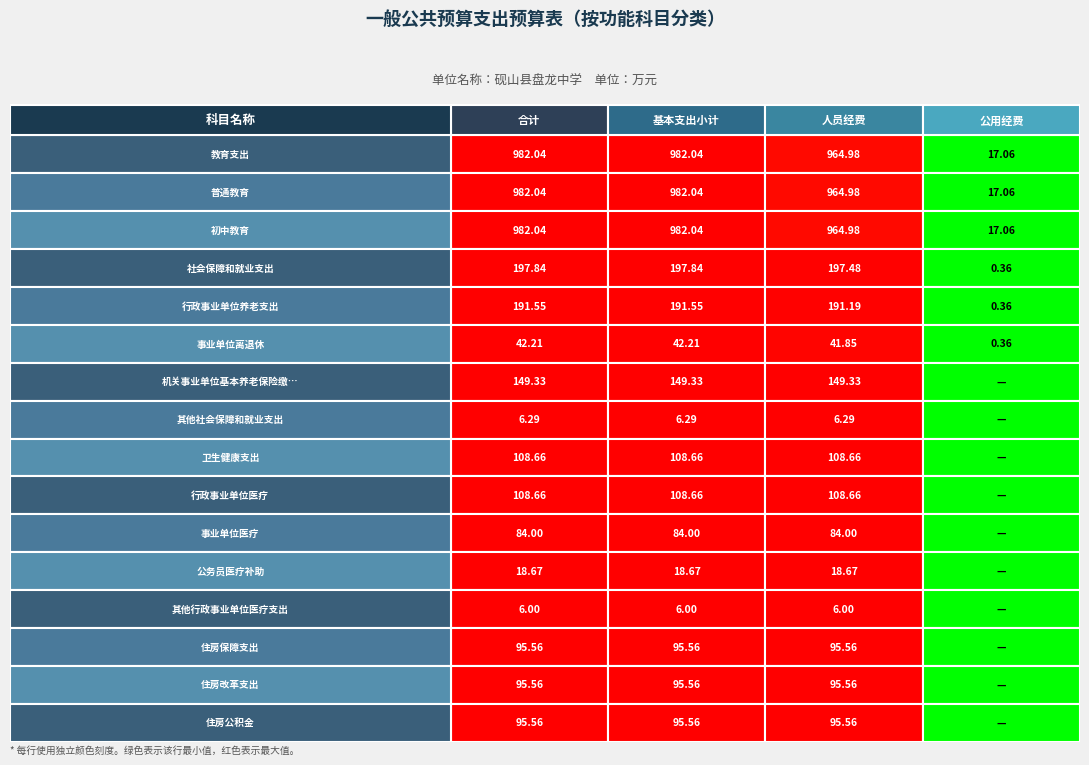

Reading left to right, extract all data points from this chart.

教育支出: 教育支出=982.0	普通教育=982.0	初中教育=965.0	社会保障和就业支出=17.1
普通教育: 教育支出=982.0	普通教育=982.0	初中教育=965.0	社会保障和就业支出=17.1
初中教育: 教育支出=982.0	普通教育=982.0	初中教育=965.0	社会保障和就业支出=17.1
社会保障和就业支出: 教育支出=197.8	普通教育=197.8	初中教育=197.5	社会保障和就业支出=0.4
行政事业单位养老支出: 教育支出=191.5	普通教育=191.5	初中教育=191.2	社会保障和就业支出=0.4
事业单位离退休: 教育支出=42.2	普通教育=42.2	初中教育=41.9	社会保障和就业支出=0.4
机关事业单位基本养老保险缴费支出: 教育支出=149.3	普通教育=149.3	初中教育=149.3	社会保障和就业支出=0.0
其他社会保障和就业支出: 教育支出=6.3	普通教育=6.3	初中教育=6.3	社会保障和就业支出=0.0
卫生健康支出: 教育支出=108.7	普通教育=108.7	初中教育=108.7	社会保障和就业支出=0.0
行政事业单位医疗: 教育支出=108.7	普通教育=108.7	初中教育=108.7	社会保障和就业支出=0.0
事业单位医疗: 教育支出=84.0	普通教育=84.0	初中教育=84.0	社会保障和就业支出=0.0
公务员医疗补助: 教育支出=18.7	普通教育=18.7	初中教育=18.7	社会保障和就业支出=0.0
其他行政事业单位医疗支出: 教育支出=6.0	普通教育=6.0	初中教育=6.0	社会保障和就业支出=0.0
住房保障支出: 教育支出=95.6	普通教育=95.6	初中教育=95.6	社会保障和就业支出=0.0
住房改革支出: 教育支出=95.6	普通教育=95.6	初中教育=95.6	社会保障和就业支出=0.0
住房公积金: 教育支出=95.6	普通教育=95.6	初中教育=95.6	社会保障和就业支出=0.0